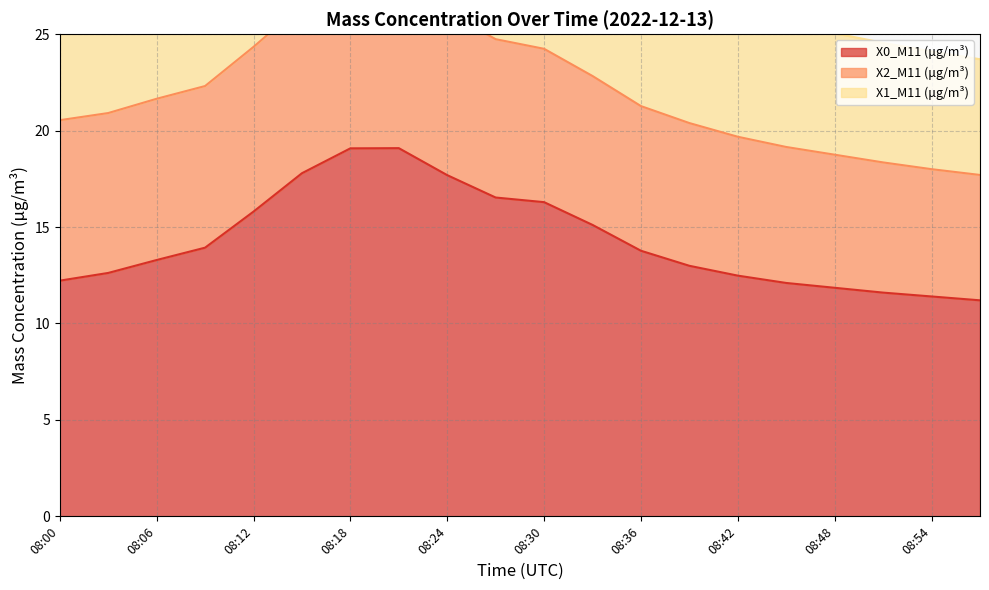

Which series has the widest spread of values?

X0_M11 (μg/m³)